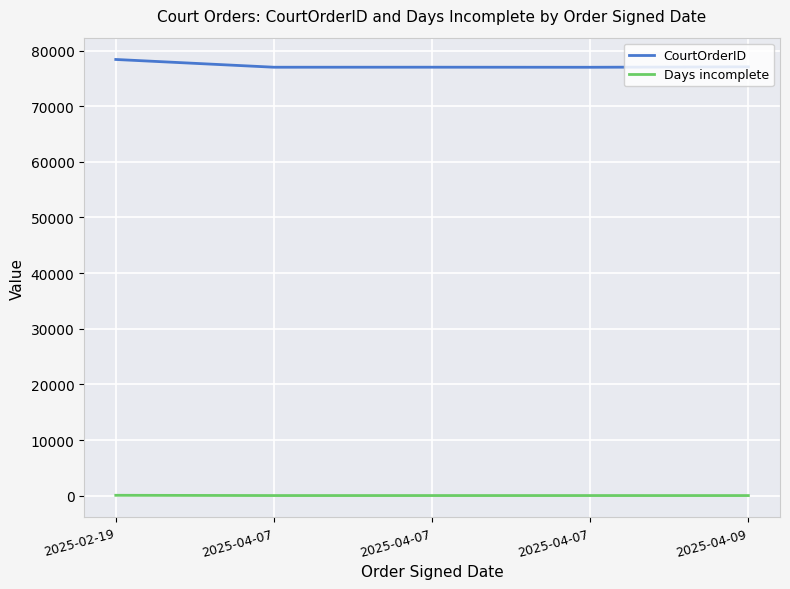

True or false: Days incomplete and CourtOrderID cross at least once.

False